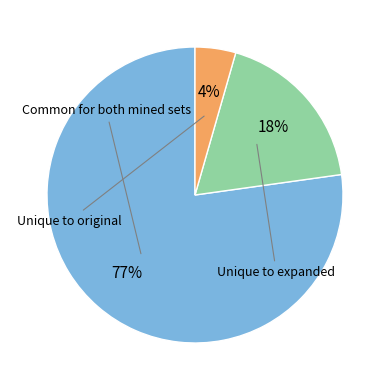

Count the number of slices in the pie.

3